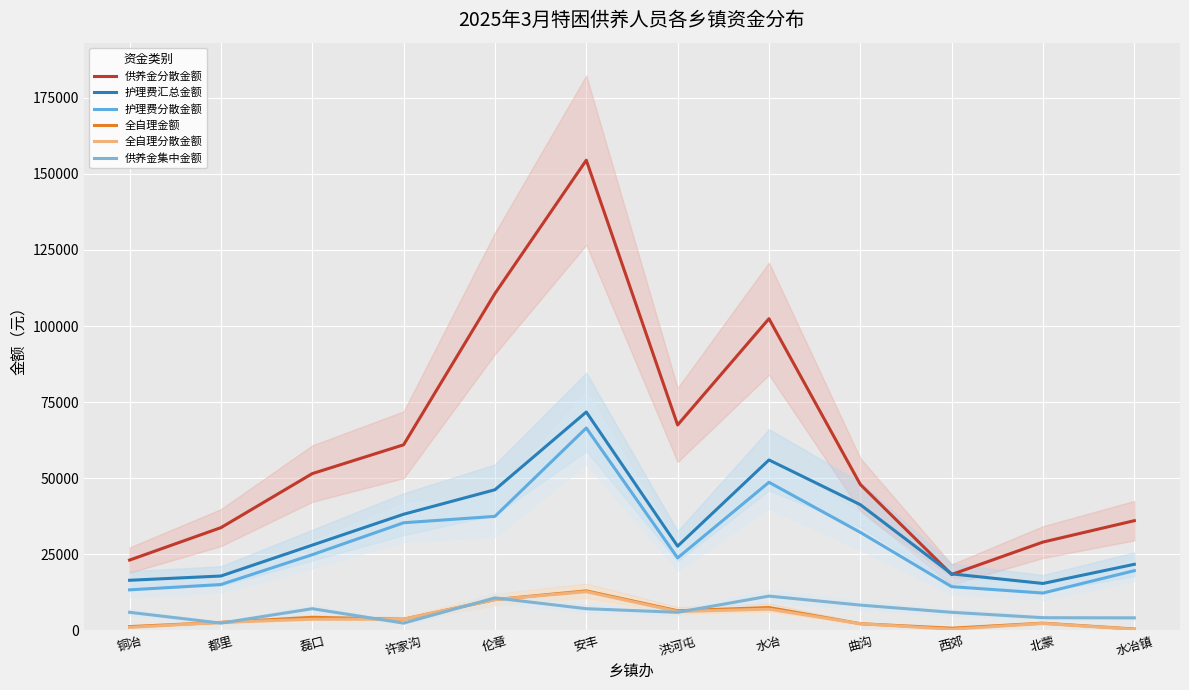

Which label corresponds to the smallest value in the chart?

西郊